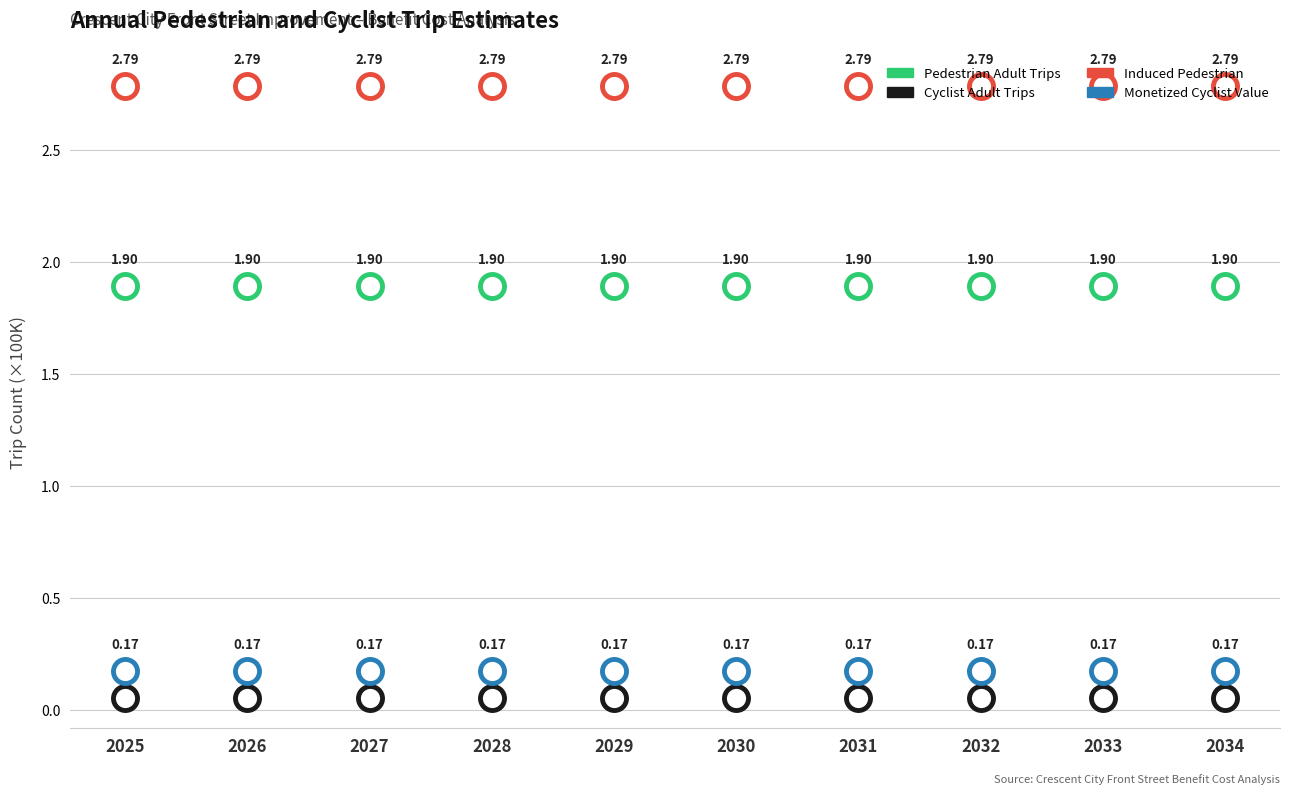

What are all the series names shown in the legend?

Pedestrian Adult Trips, Cyclist Adult Trips, Induced Pedestrian, Monetized Cyclist Value